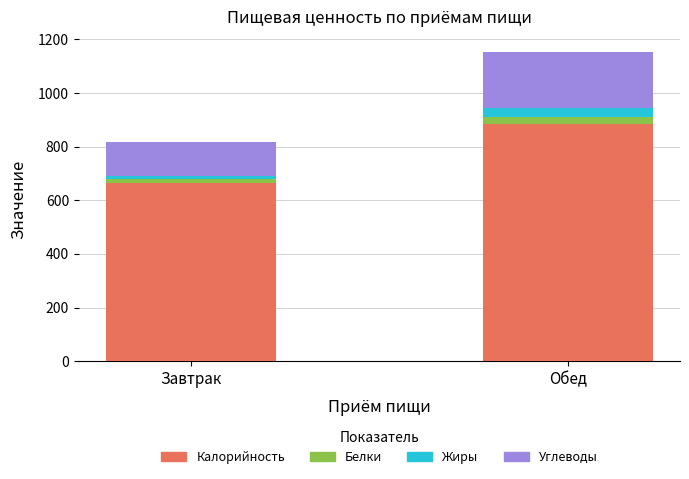

What is the highest value of the Калорийность series?

883.6